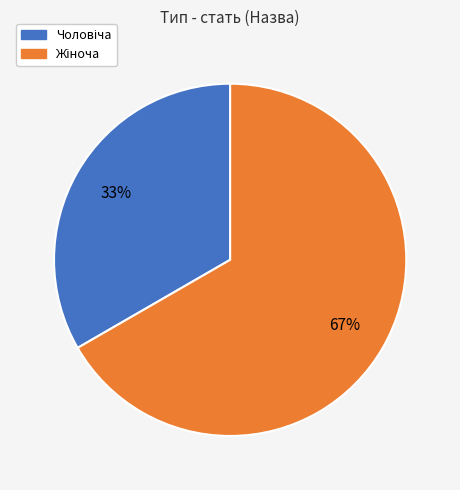

Does any single category account for the majority?

Yes